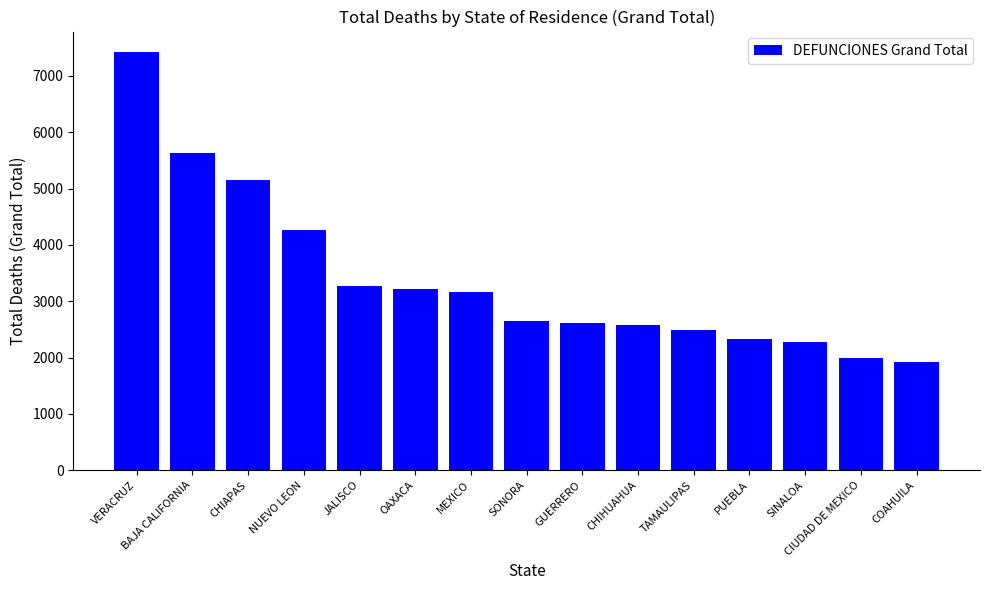

At which category does the chart reach its minimum across all series?

COAHUILA